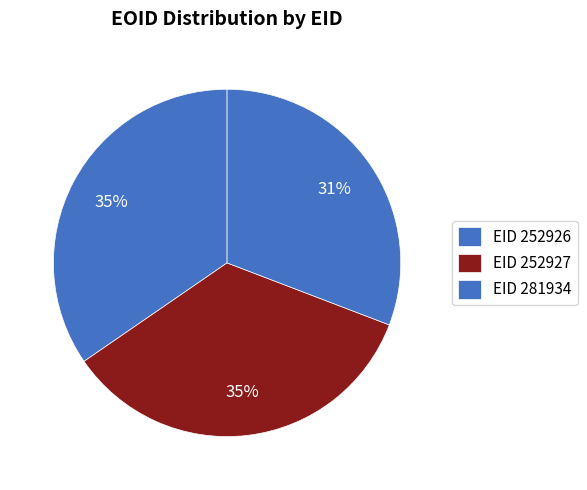

Count the number of slices in the pie.

3